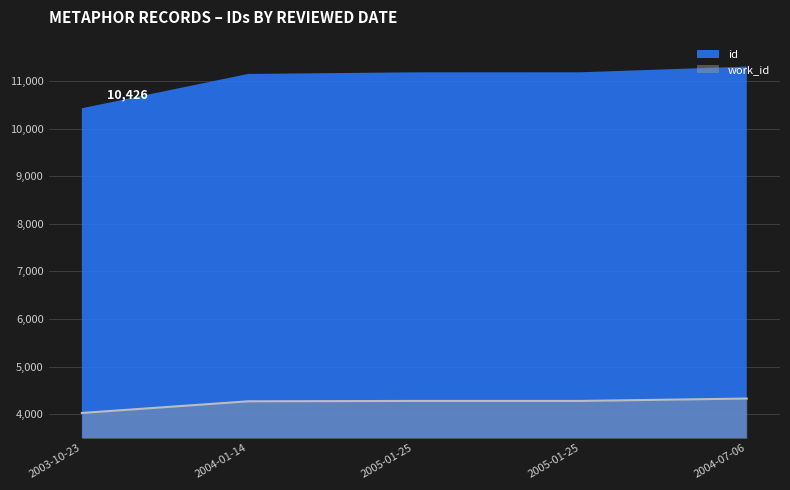

The value of id at 2004-01-14 is 3424. True or false?

False